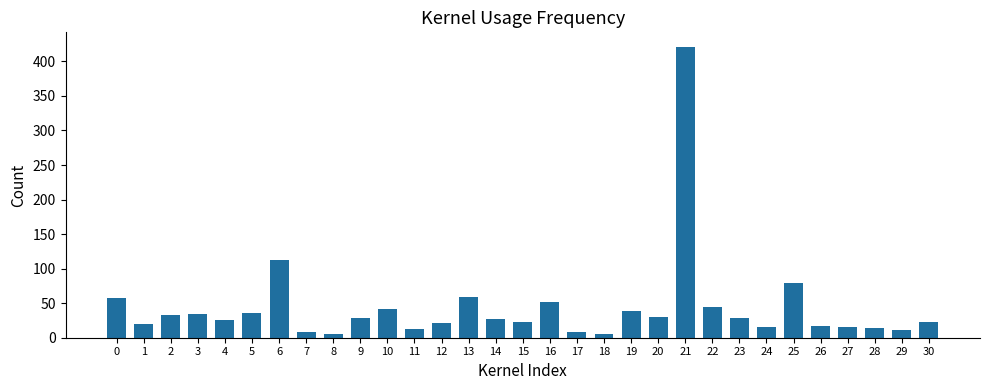

The chart shows a value of 79 at 25. True or false?

True